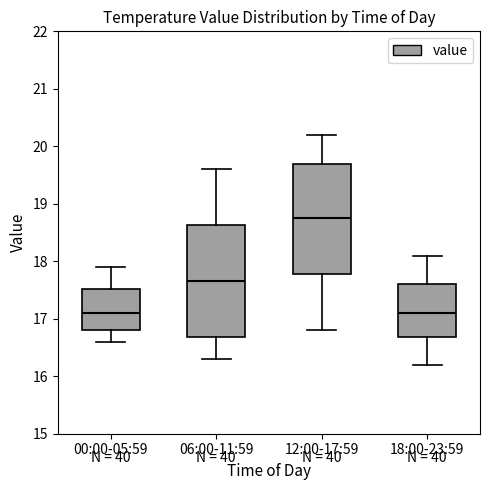

Where is the lower edge of the box for 18:00-23:59 on the y-axis? The values are not printed on the chart, so give them approximately, as read against the axis.

16.7